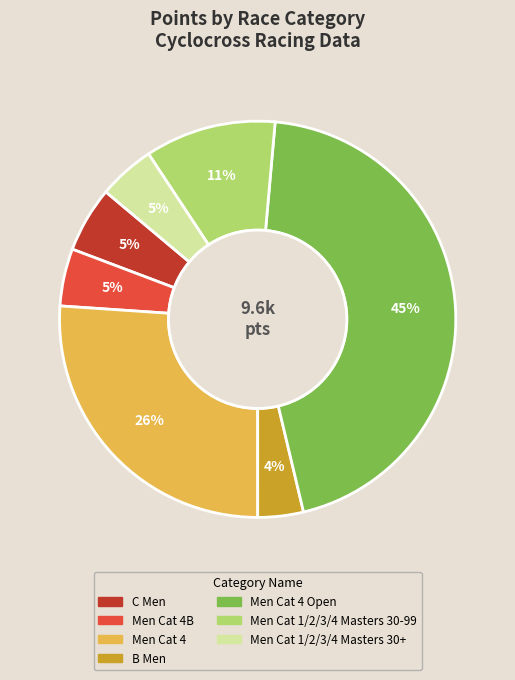

To the nearest percent, what is the average slice percentage?

14%